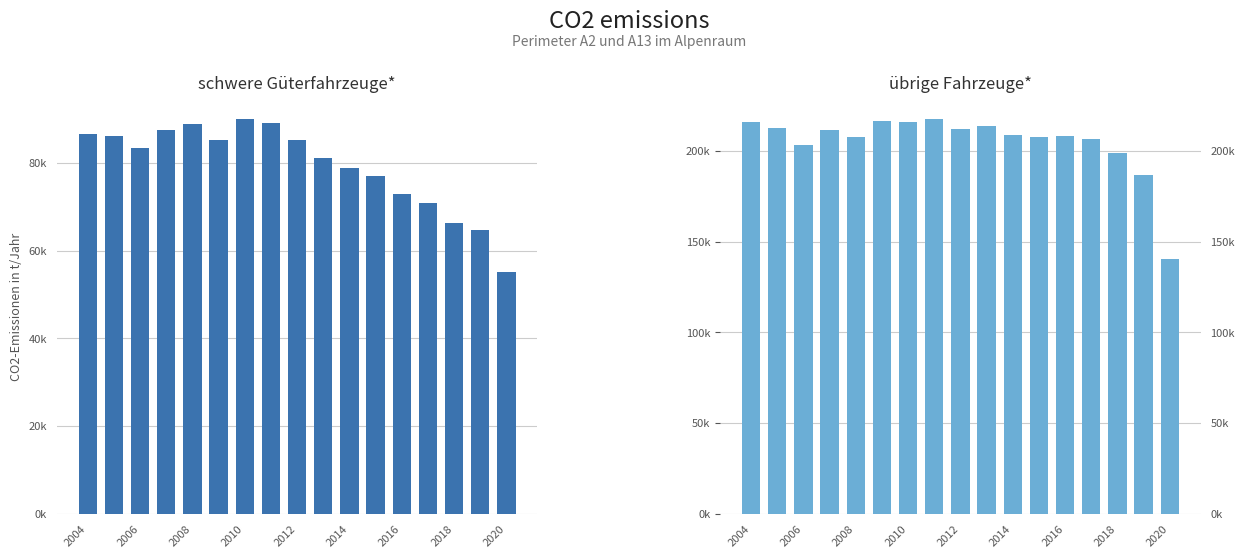

What is the average value of the übrige Fahrzeuge* series?

204796.3